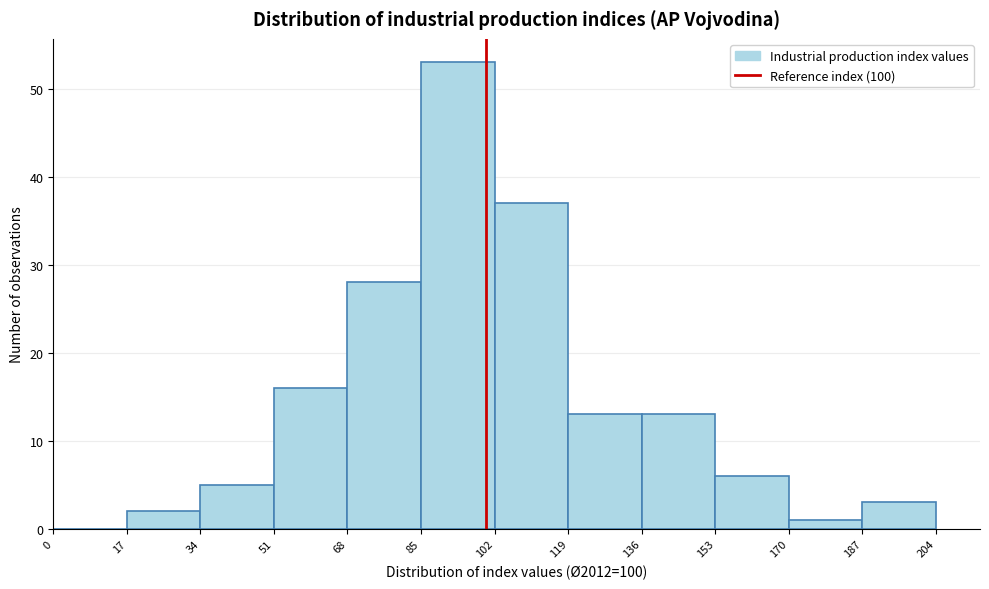

Which range on the x-axis has the tallest bar?

85 to 102